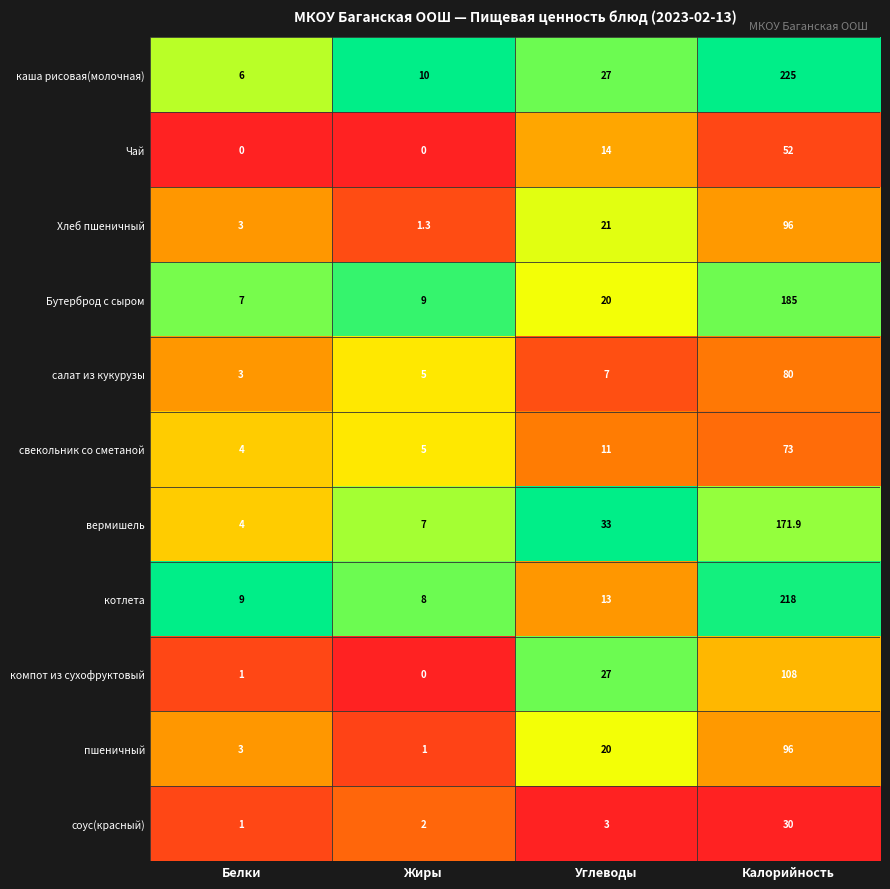

List the labels in order of Бутерброд с сыром value, largest first.

Калорийность, Углеводы, Жиры, Белки